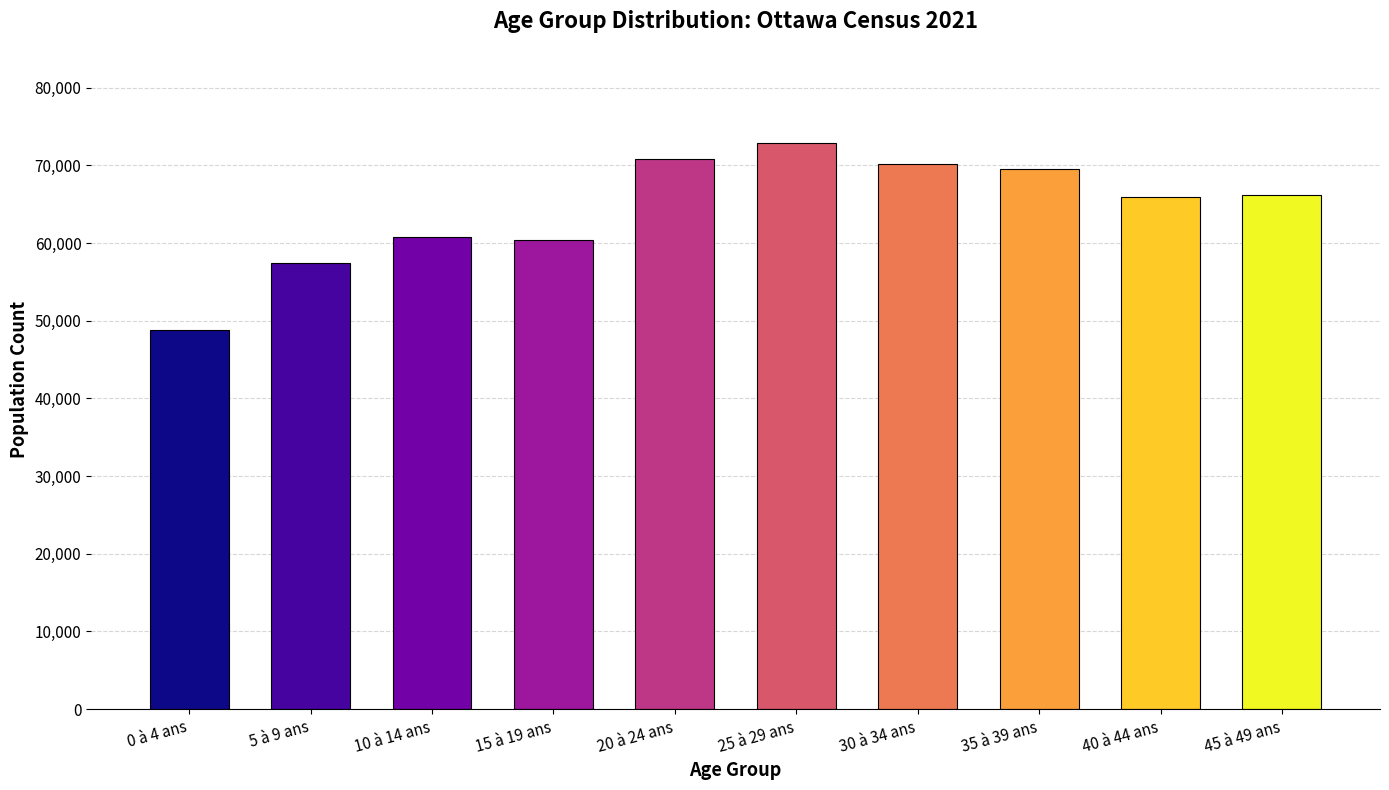

What is the label of the 9th bar from the left?

40 à 44 ans